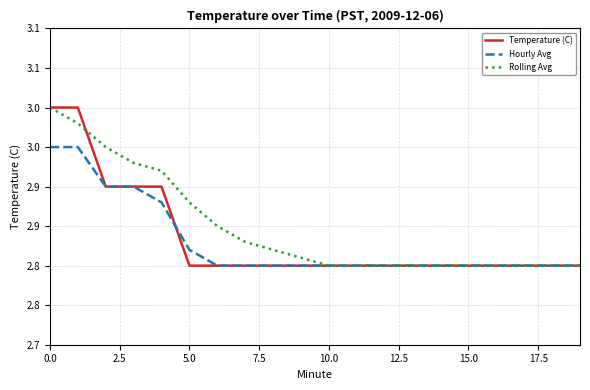

List the series in order of their overall mean, highest first.

Rolling Avg, Temperature (C), Hourly Avg